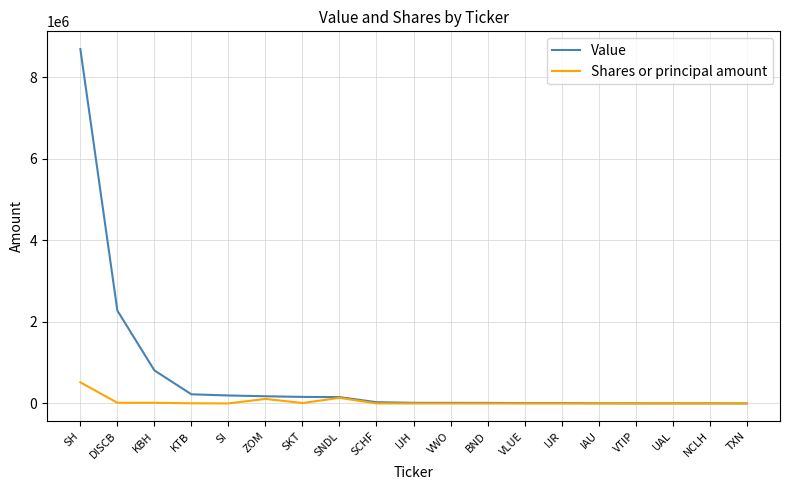

Which series has the largest range (max minus min)?

Value